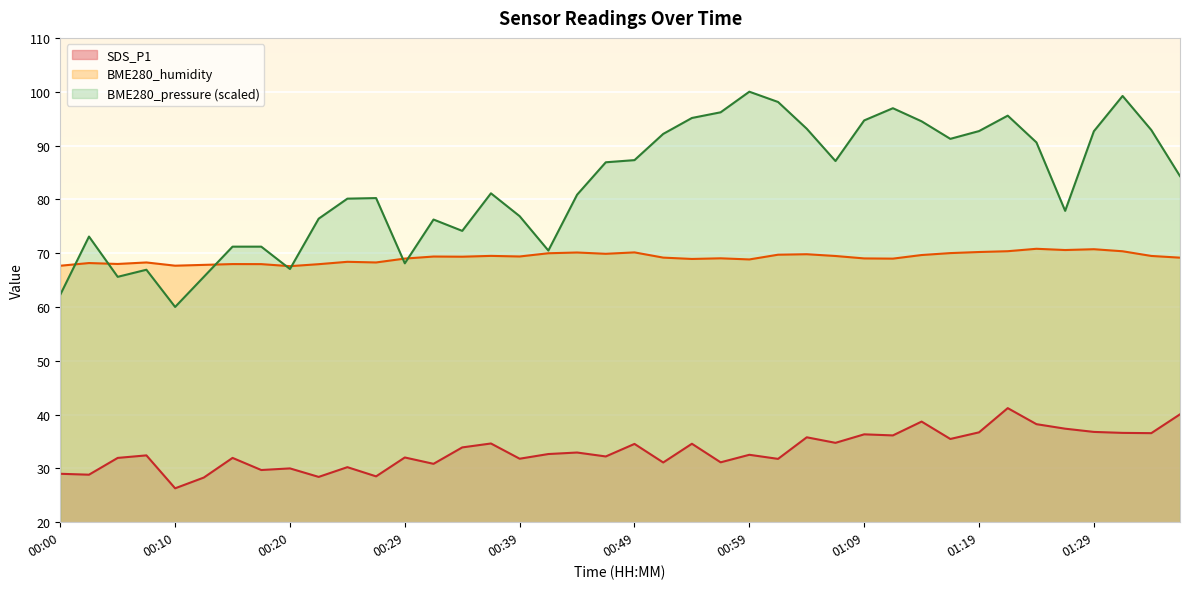

Which label corresponds to the smallest value in the chart?

00:10